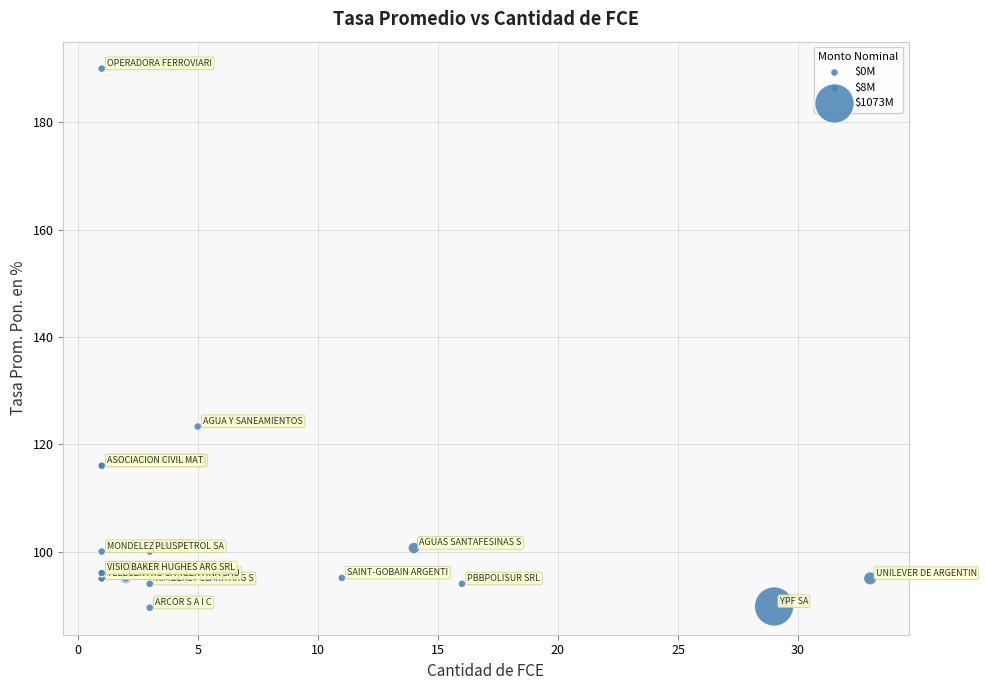

What Y value in the scatter plot is closest to 139?

123.3